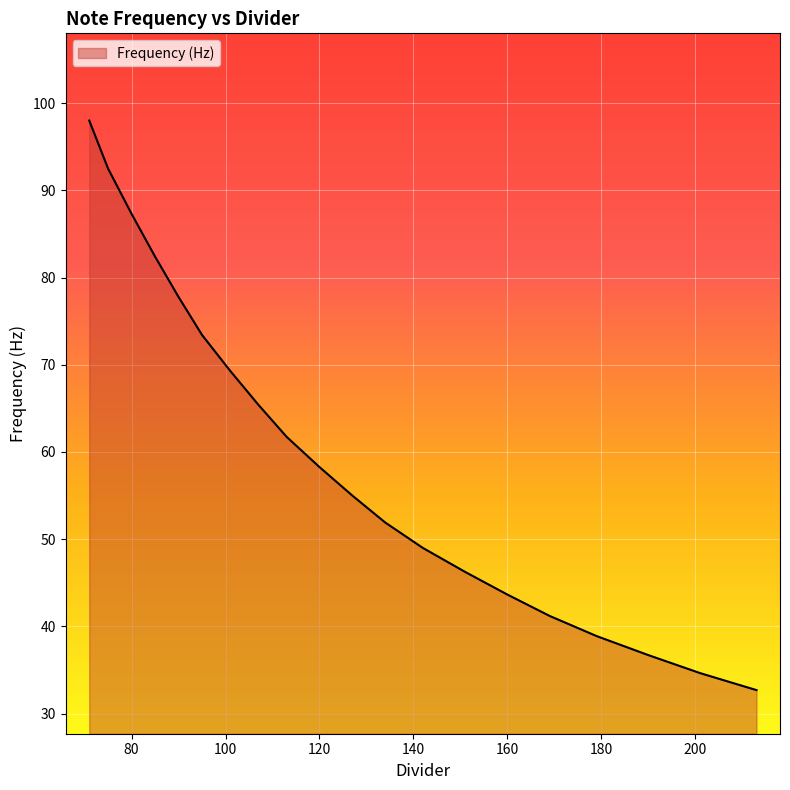

What is the difference between the maximum and minimum values?

65.3